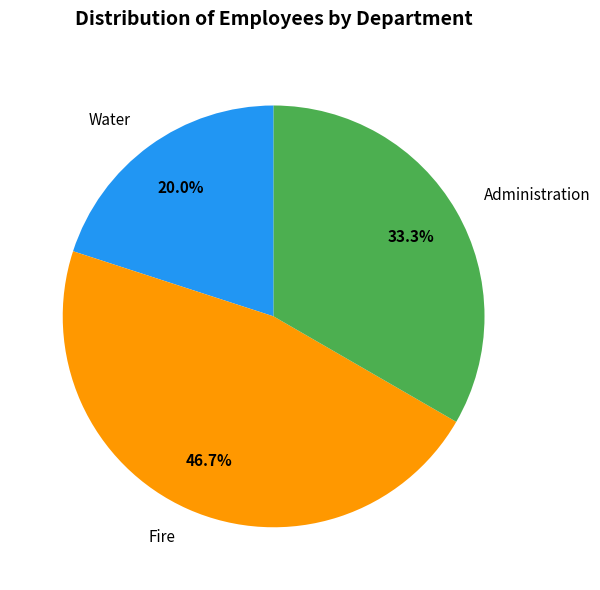

Is the sum of Fire and Administration greater than half?

Yes